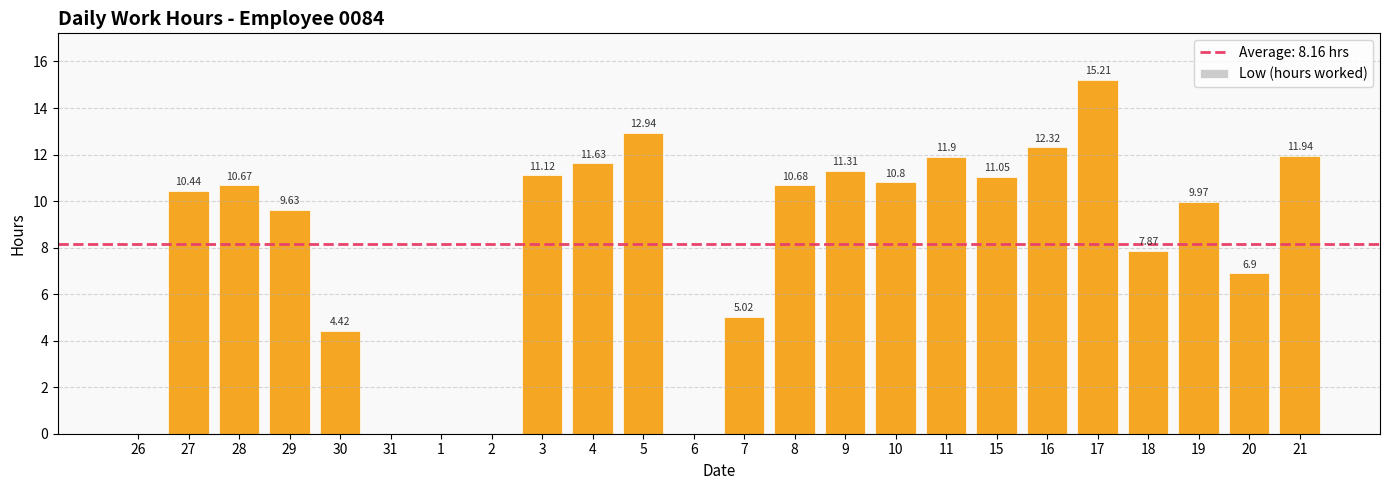

What is the difference between the values at 30 and 17?

10.8